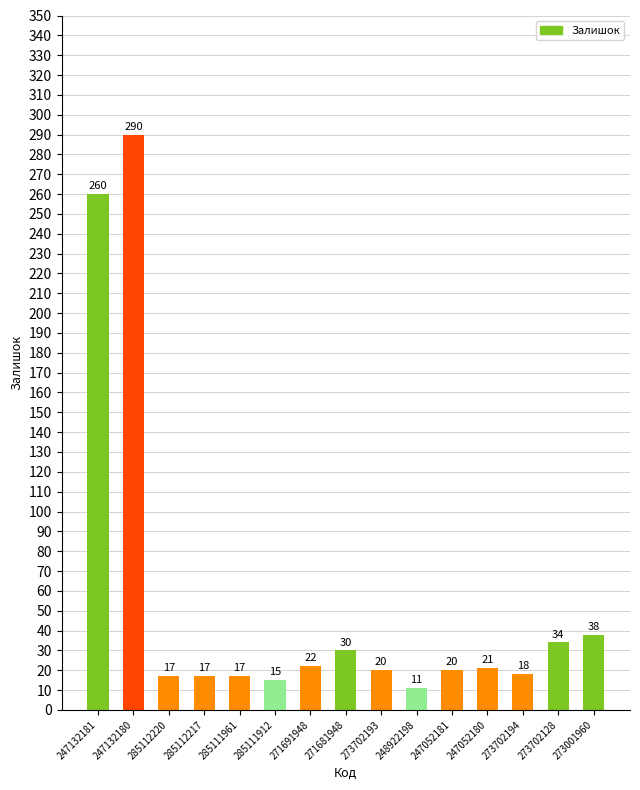

What is the change in value from 285111961 to 248922198?

-6